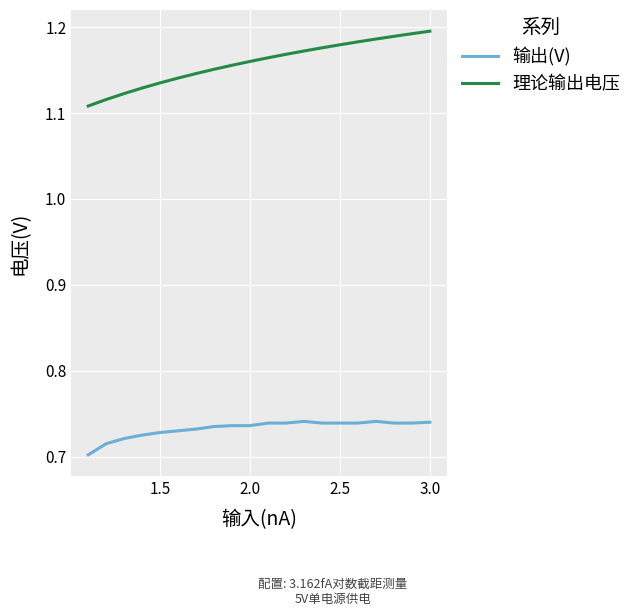

What are all the series names shown in the legend?

输出(V), 理论输出电压